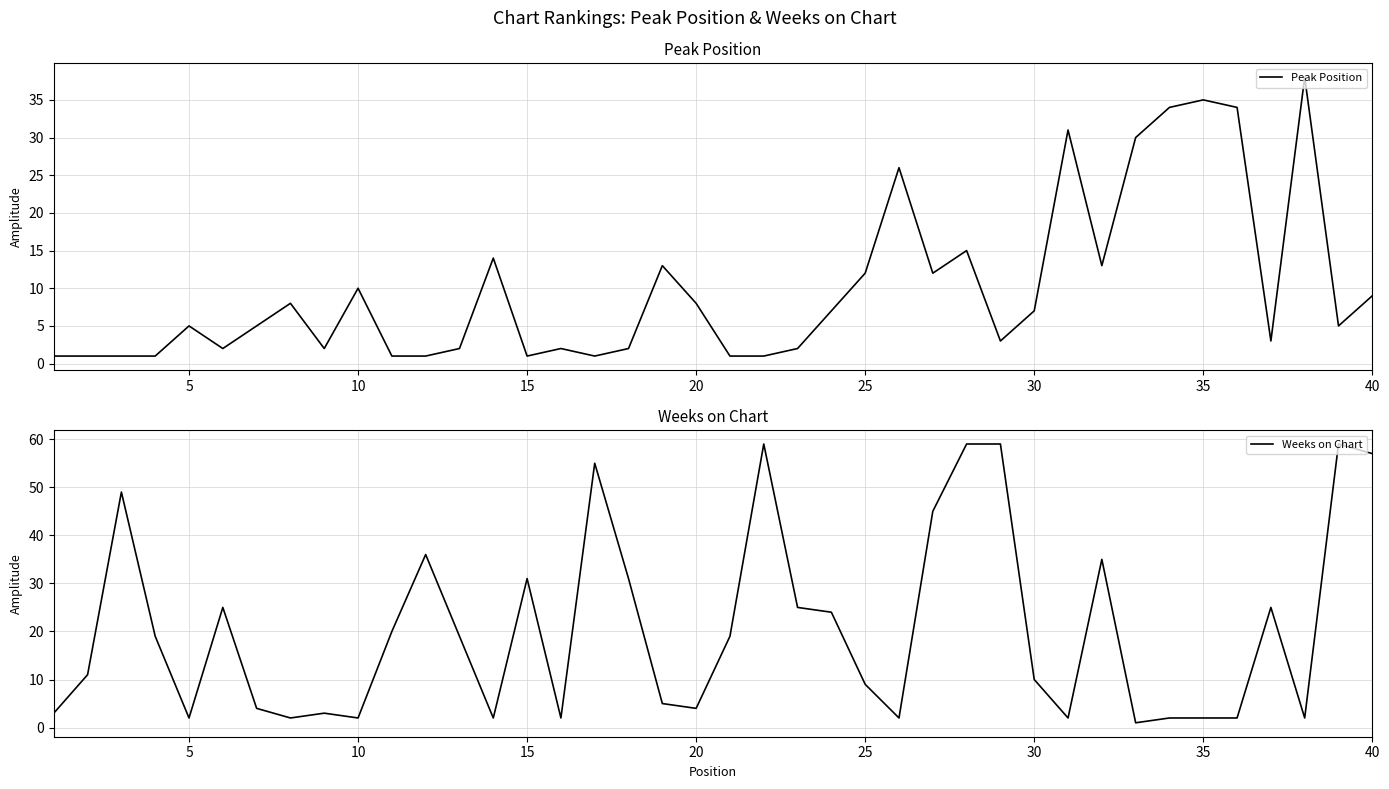

Which series has the largest range (max minus min)?

Weeks on Chart